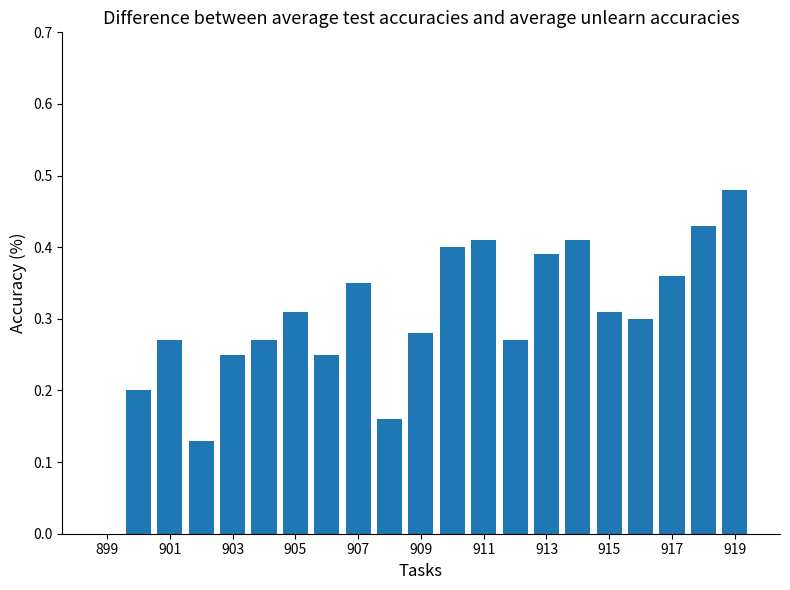

What is the sum of all values?

6.2